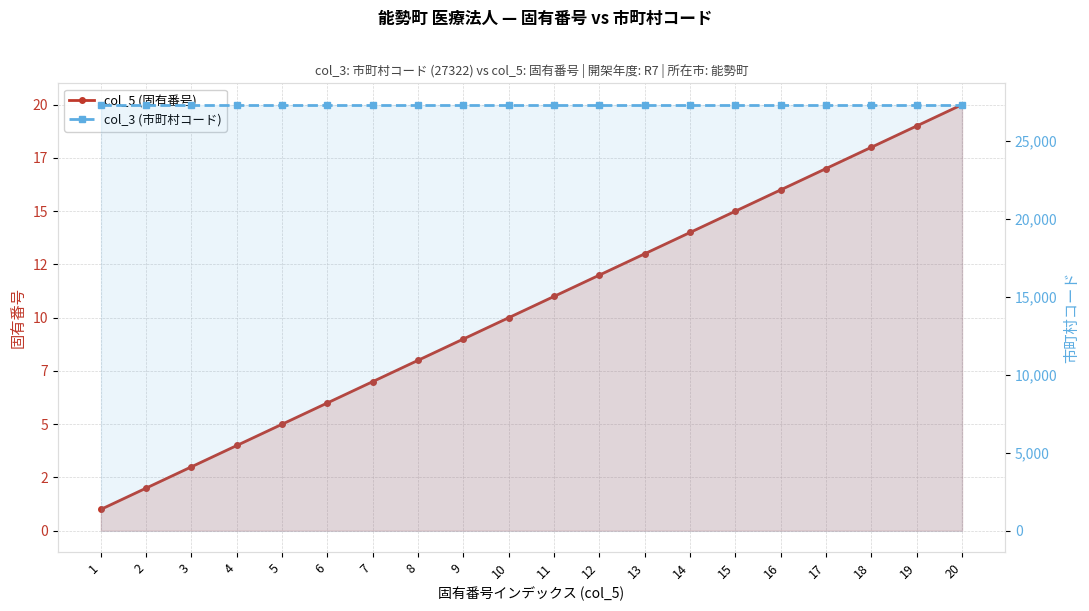

Which series has the largest range (max minus min)?

col_5 (固有番号)